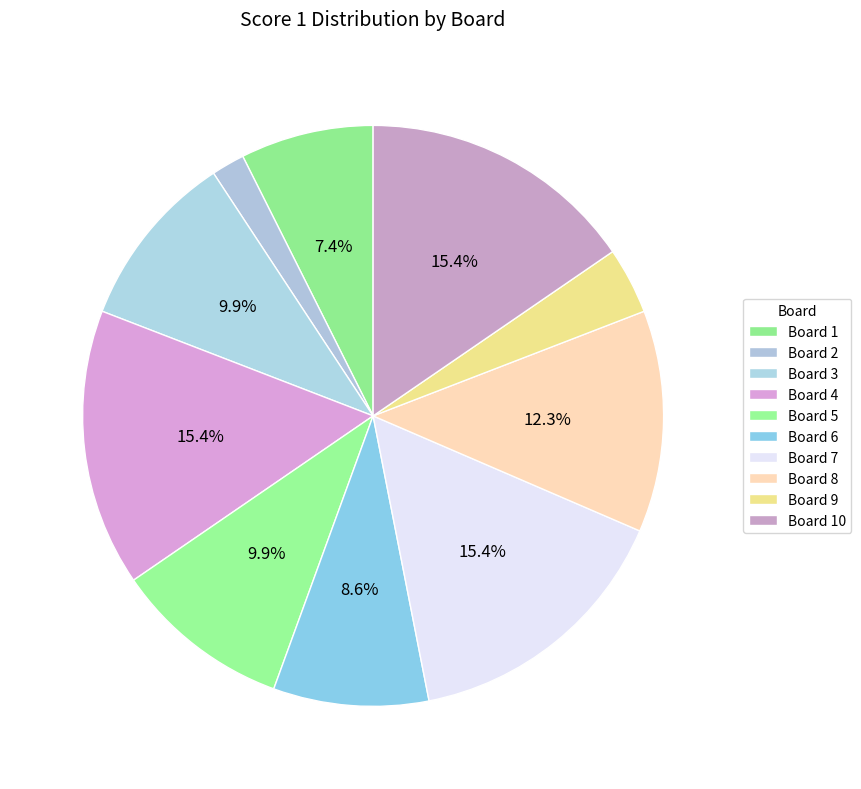

Count the number of slices in the pie.

10